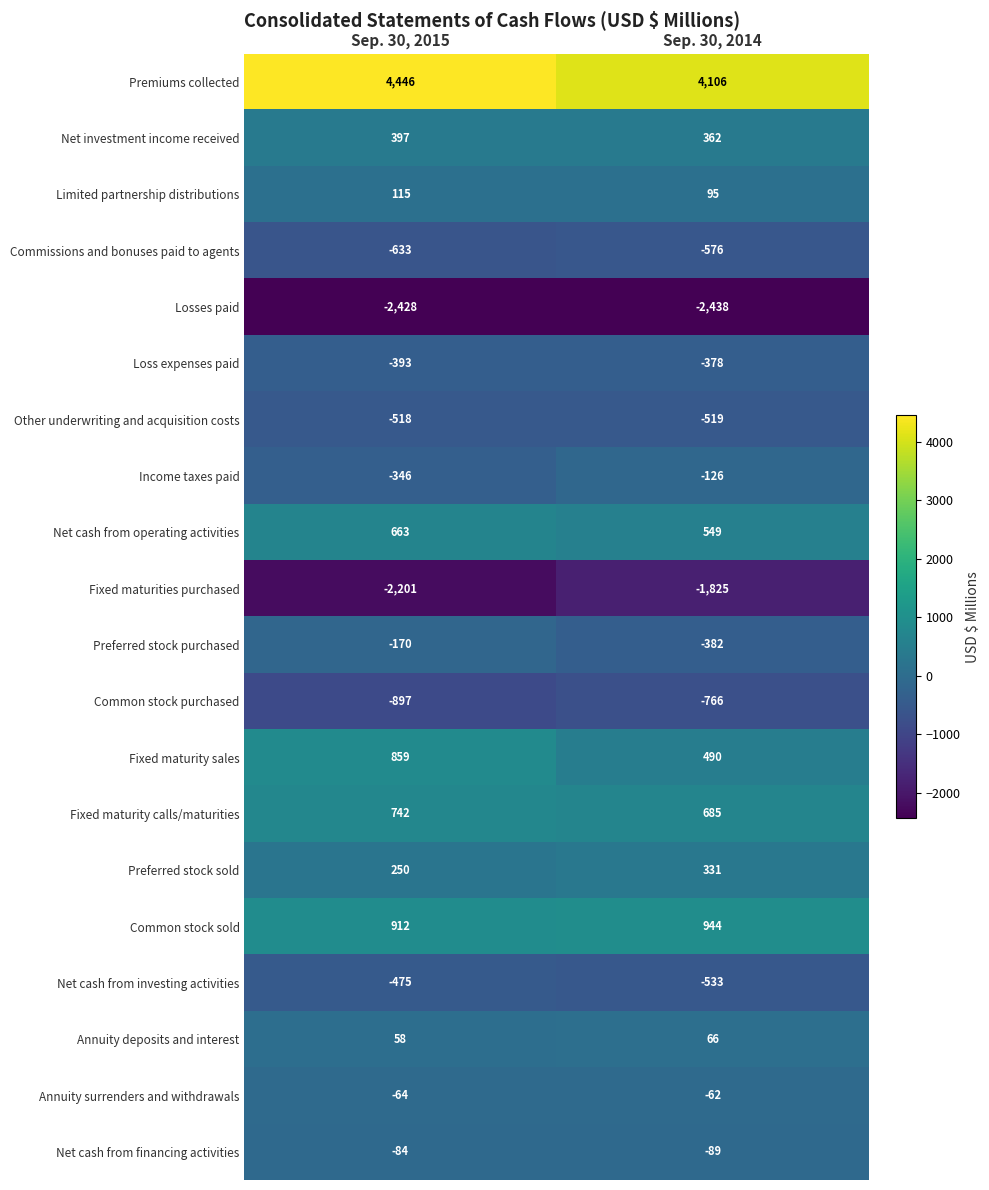

At Sep. 30, 2014, list the series in order from largest to smallest.

Premiums collected, Common stock sold, Fixed maturity calls/maturities, Net cash from operating activities, Fixed maturity sales, Net investment income received, Preferred stock sold, Limited partnership distributions, Annuity deposits and interest, Annuity surrenders and withdrawals, Net cash from financing activities, Income taxes paid, Loss expenses paid, Preferred stock purchased, Other underwriting and acquisition costs, Net cash from investing activities, Commissions and bonuses paid to agents, Common stock purchased, Fixed maturities purchased, Losses paid